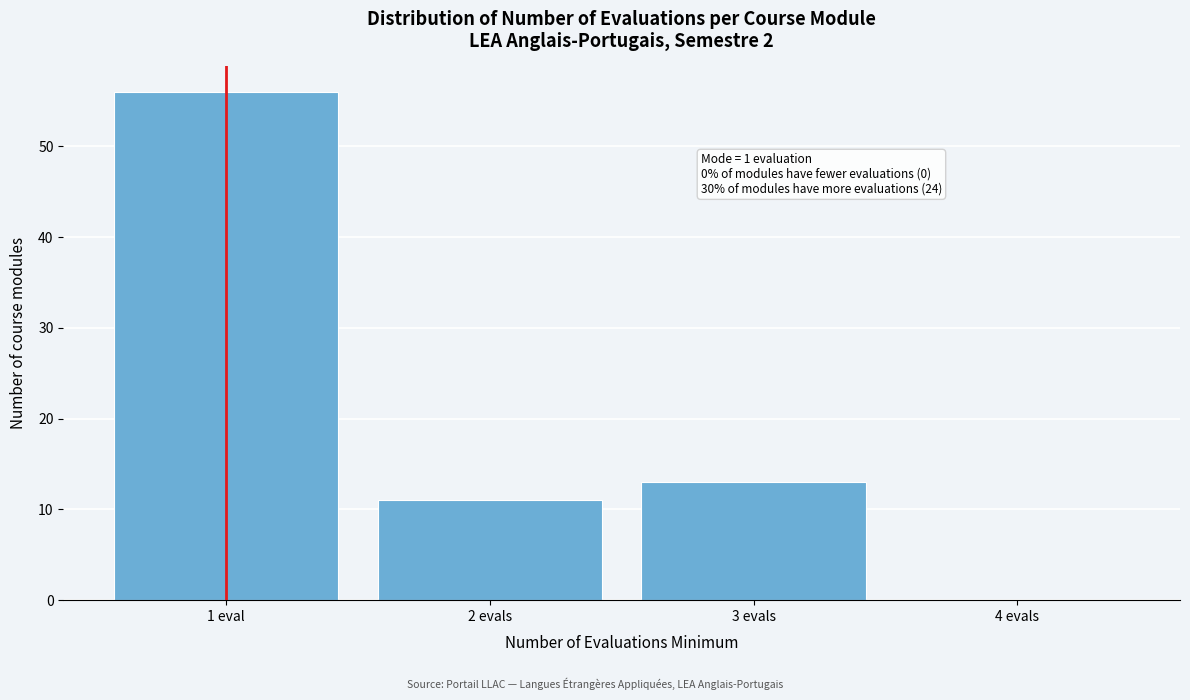

Reading left to right, transcribe all the data shown in this chart.

1 eval=56	2 evals=11	3 evals=13	4 evals=0